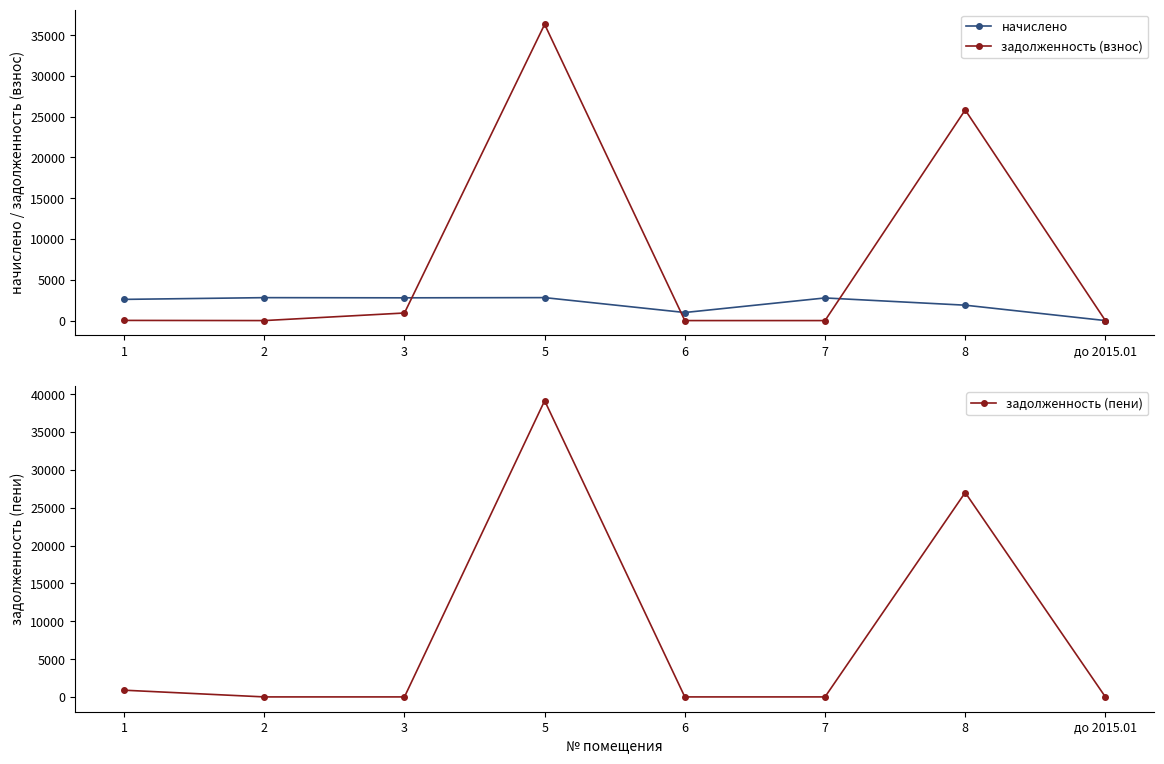

Which series has the widest spread of values?

задолженность (пени)